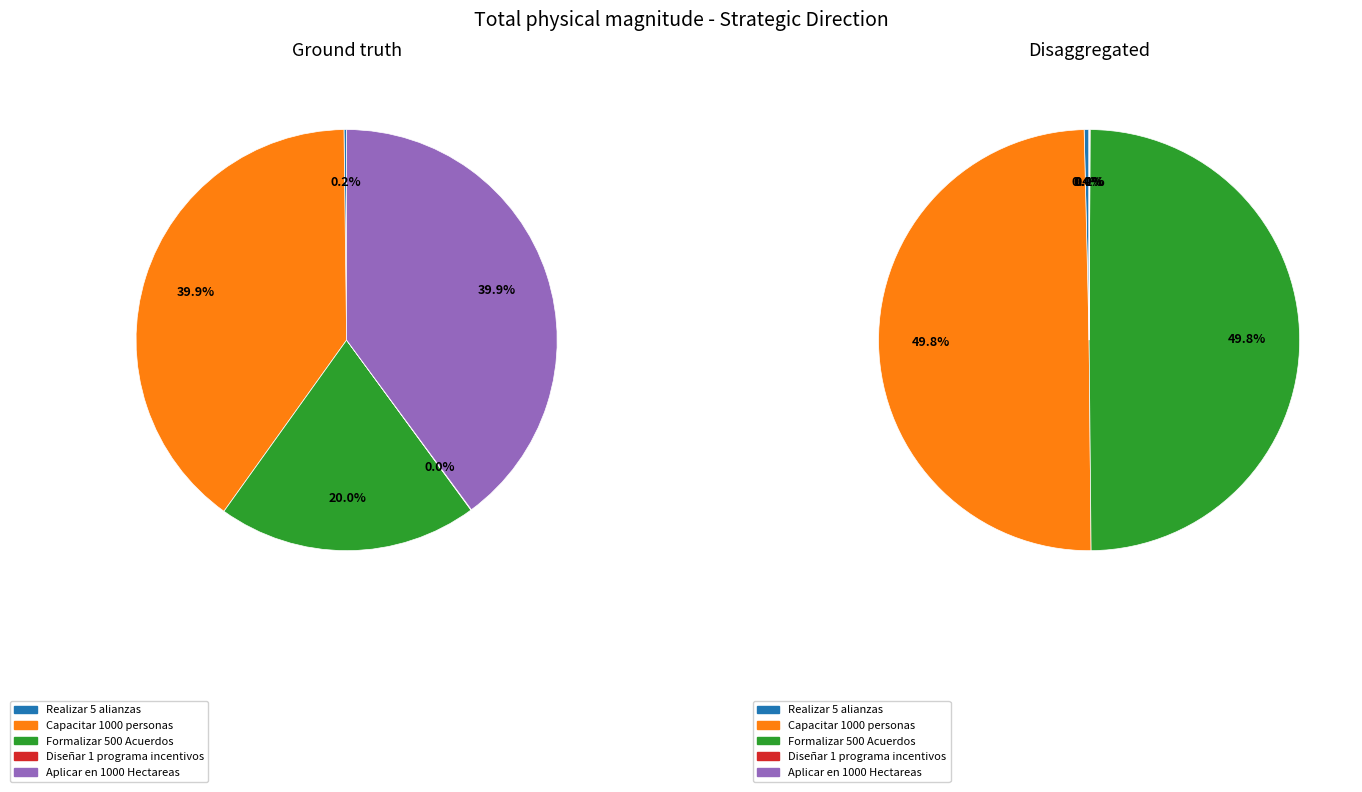

Which series changed the most between Formalizar 500 Acuerdos de uso del suelo and Diseñar 1 programa de incentivos?

Ground truth